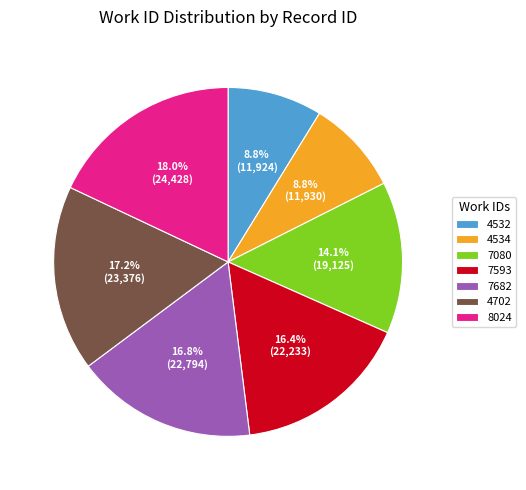

Which slice is the largest?

8024